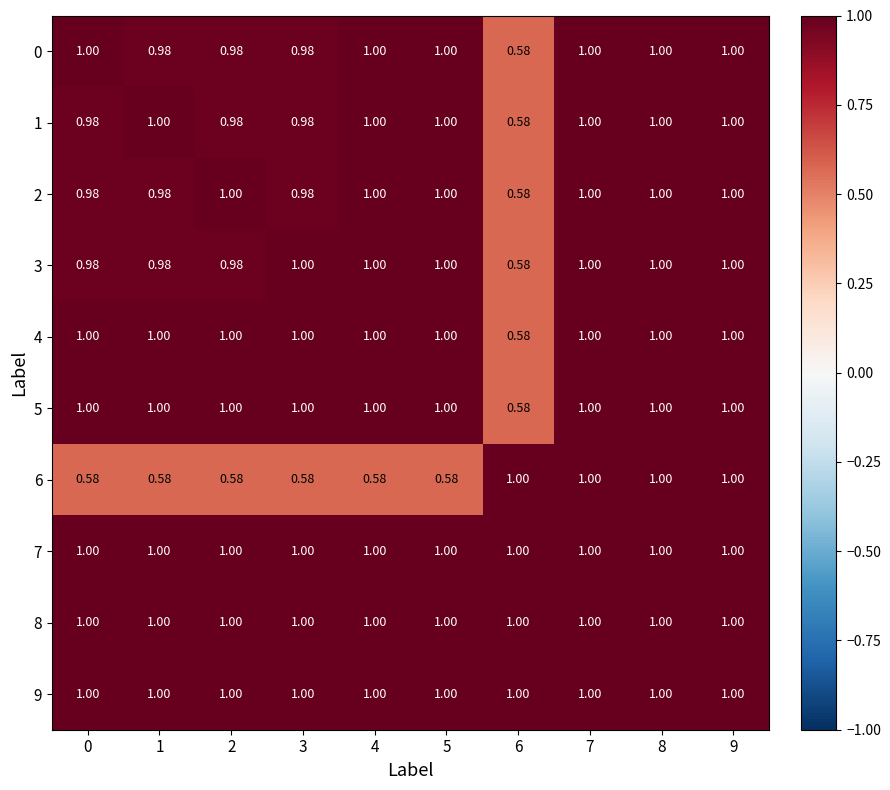

Which series has the largest total across all categories?

7